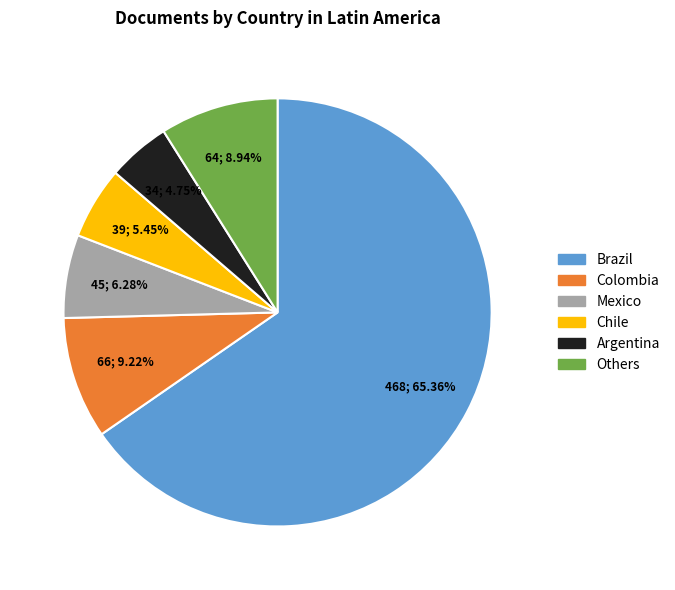

What is the ratio of the value at Argentina to the value at Colombia?

0.5